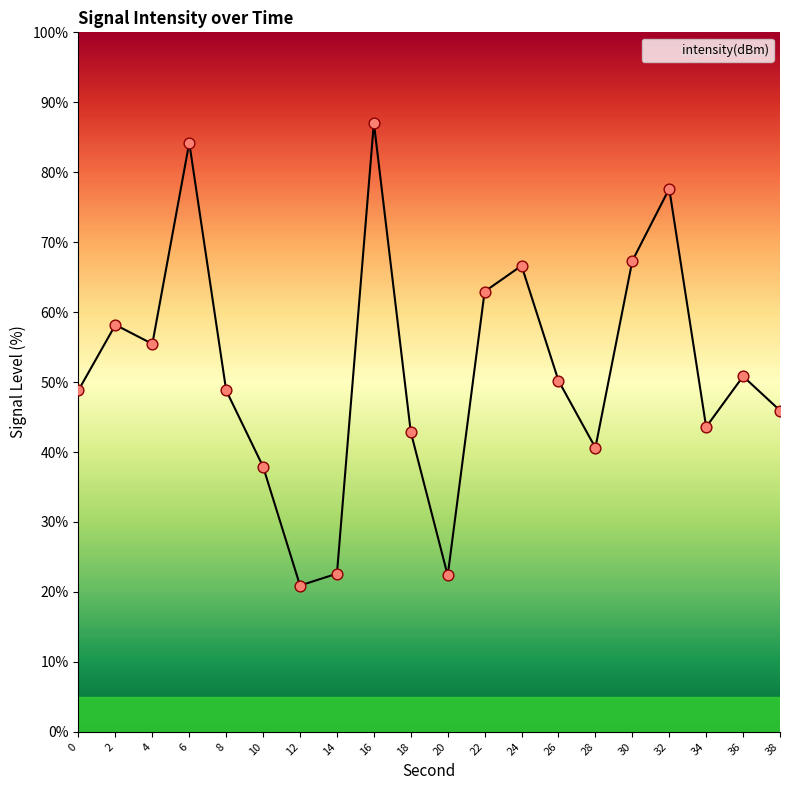

What is the change in value from 0 to 14?

-26.2